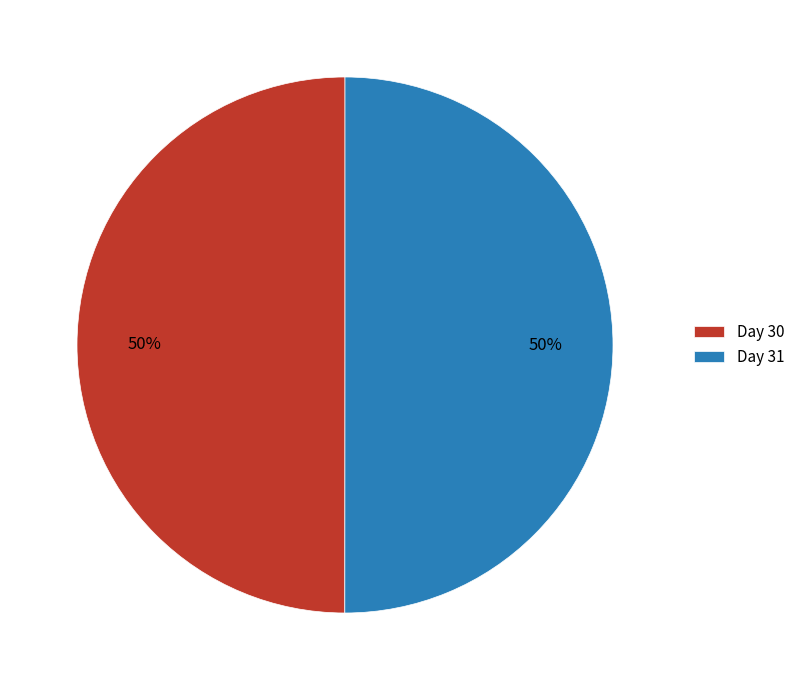

To the nearest percent, what percentage of the pie is Day 31?

50%